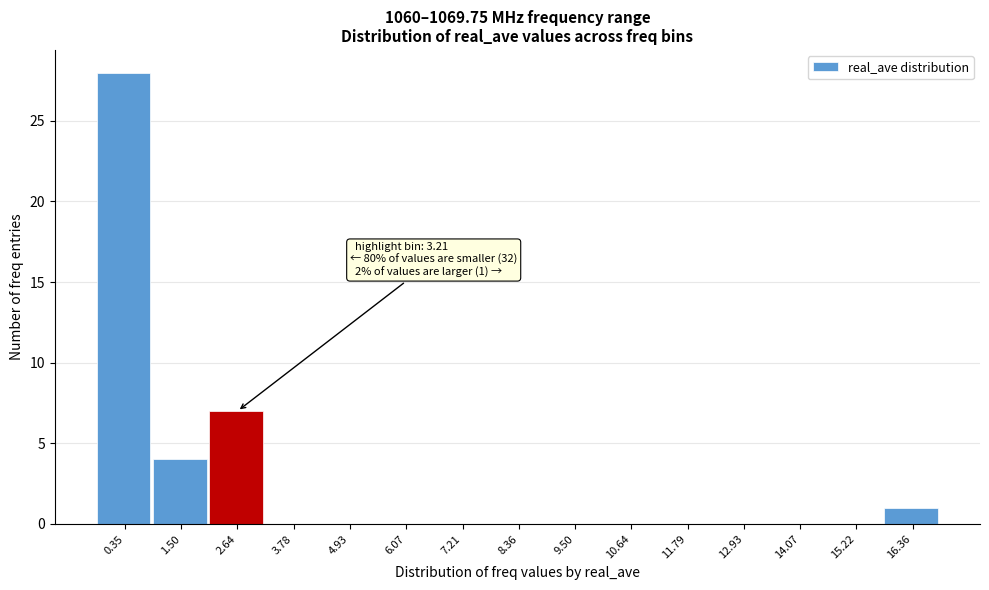

Reading left to right, what are all the values shown in this chart?

0.35=28	1.50=4	2.64=7	3.78=0	4.93=0	6.07=0	7.21=0	8.36=0	9.50=0	10.64=0	11.79=0	12.93=0	14.07=0	15.22=0	16.36=1